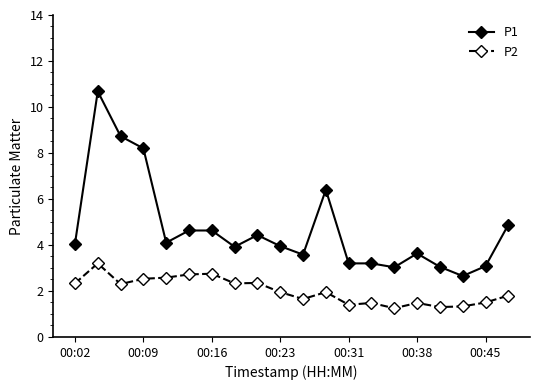

What is the greatest value displayed?

10.7